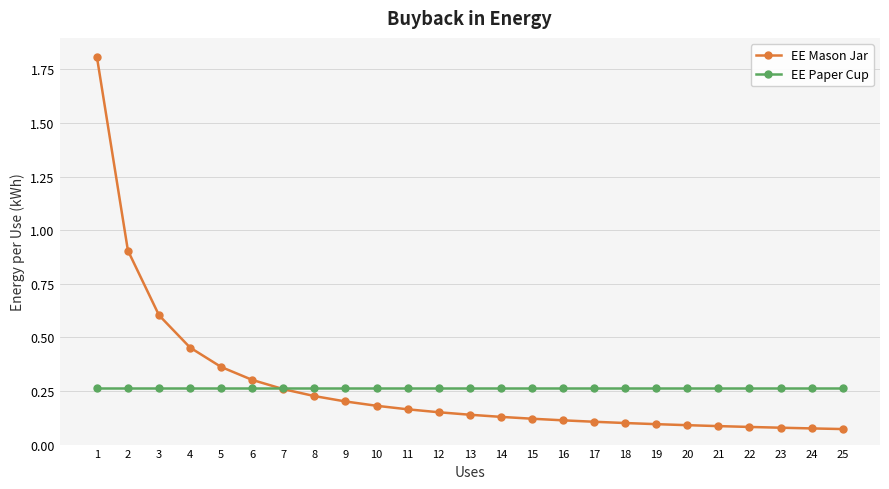

How many lines are shown in the chart?

2